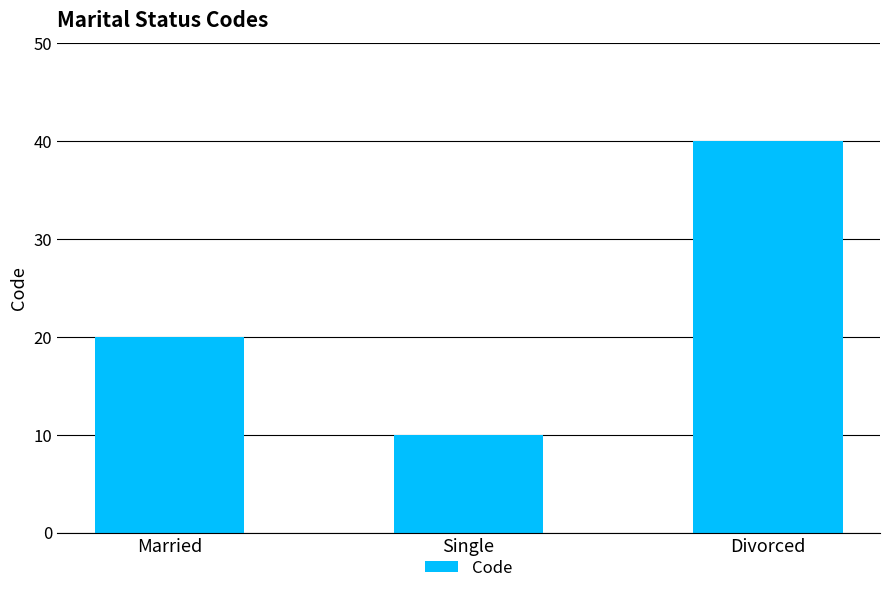

What is the change in value from Married to Divorced?

+20